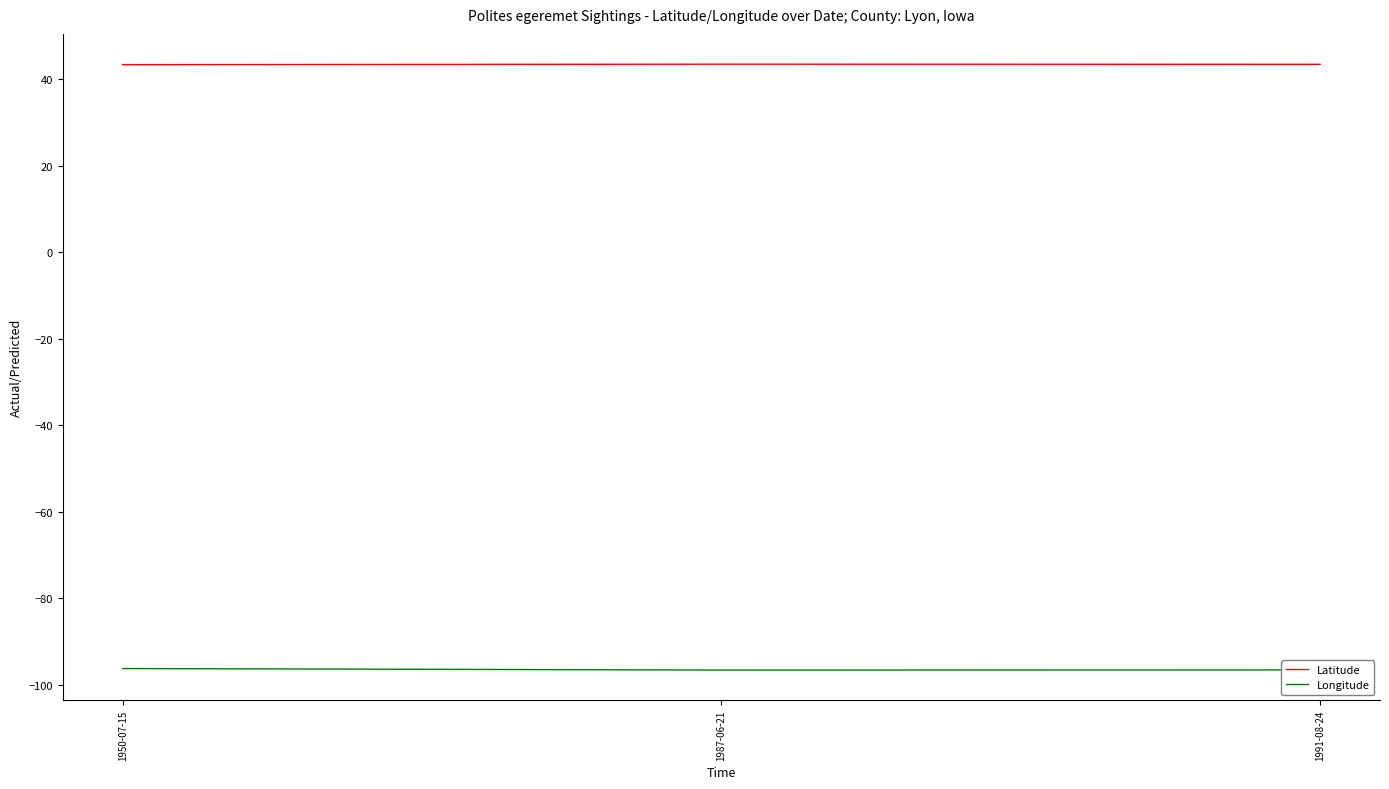

Is this an area chart (filled region under the line)?

No